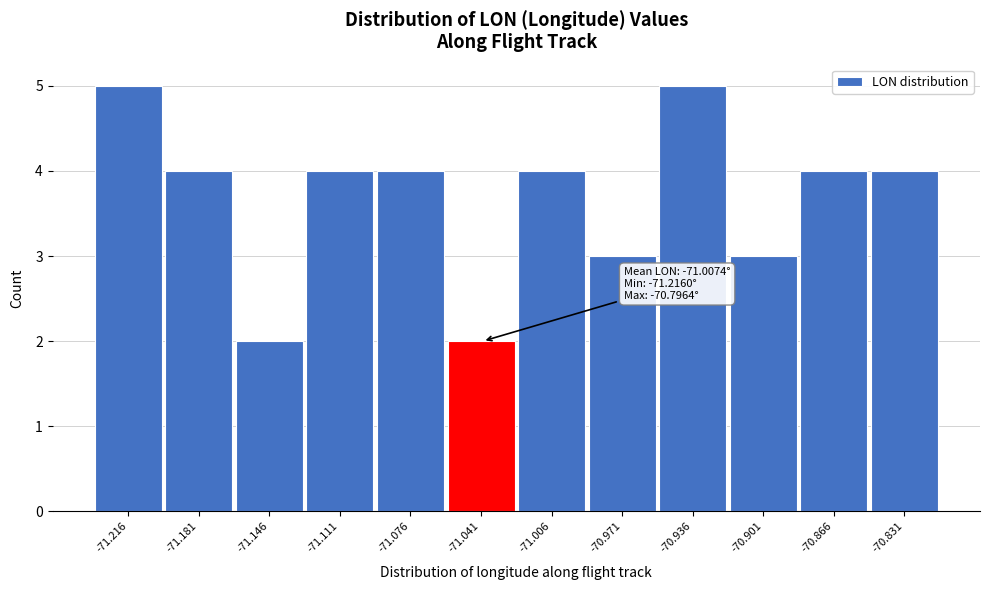

Reading left to right, transcribe all the data shown in this chart.

-71.216=5	-71.181=4	-71.146=2	-71.111=4	-71.076=4	-71.041=2	-71.006=4	-70.971=3	-70.936=5	-70.901=3	-70.866=4	-70.831=4